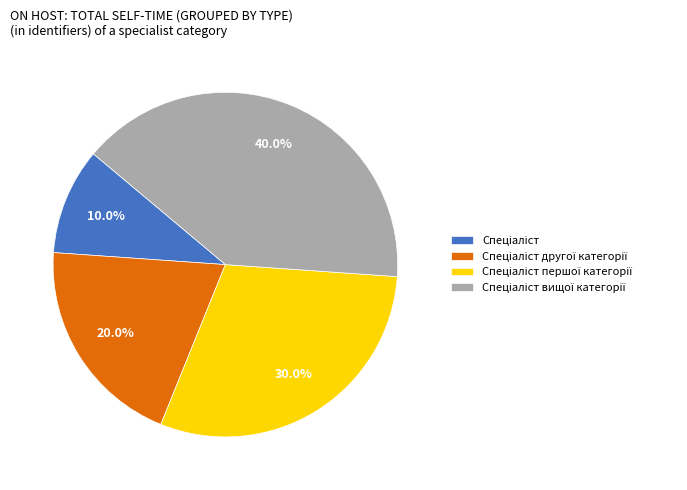

How many segments does this pie chart have?

4